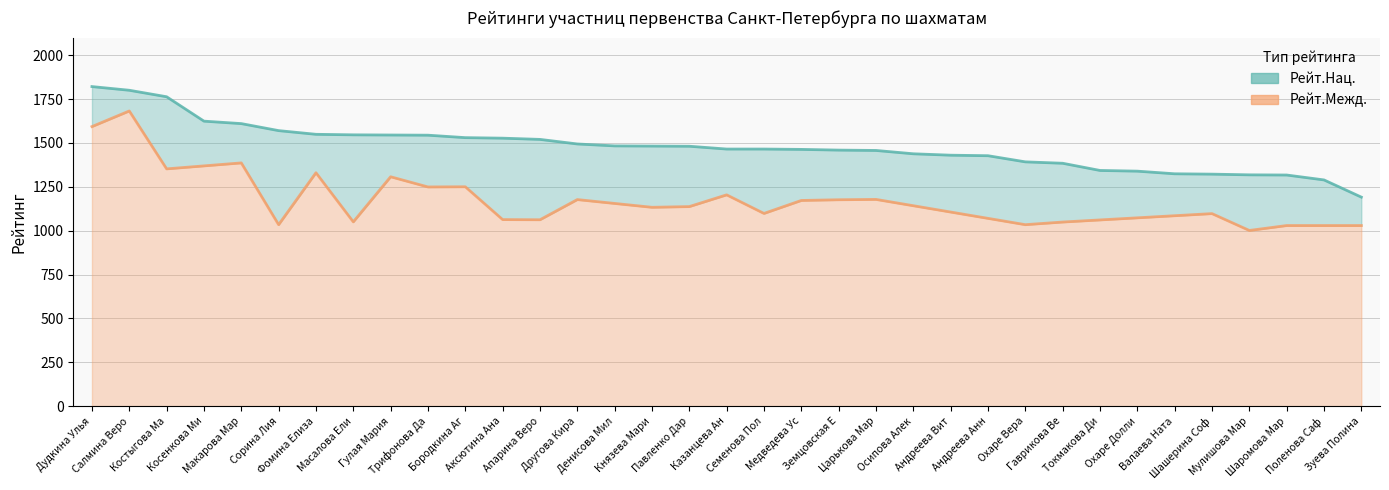

How many categories are shown in the chart?

35